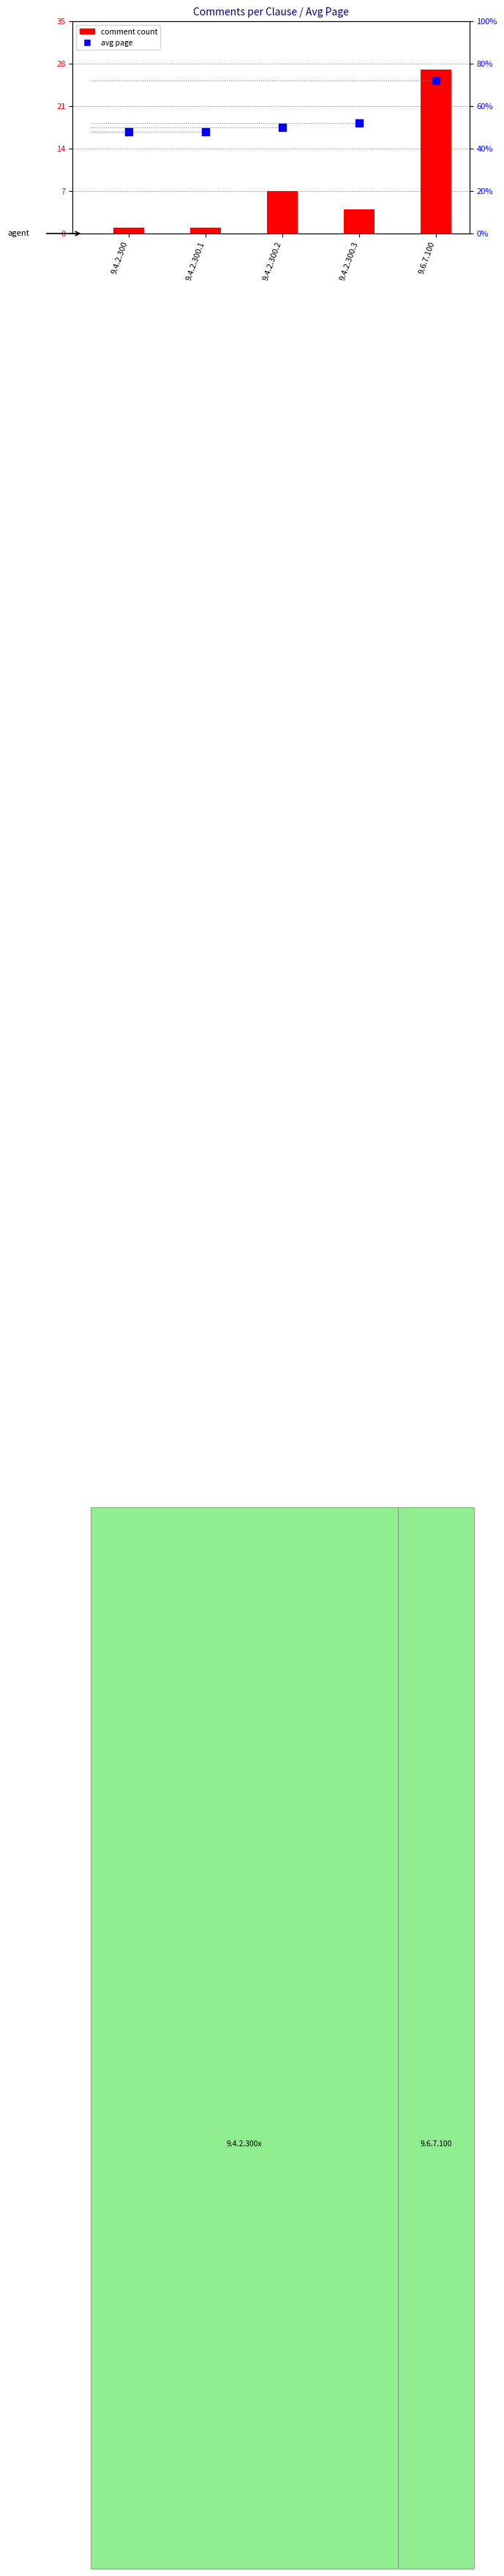

What is the total value across all series at 9.4.2.300?

25